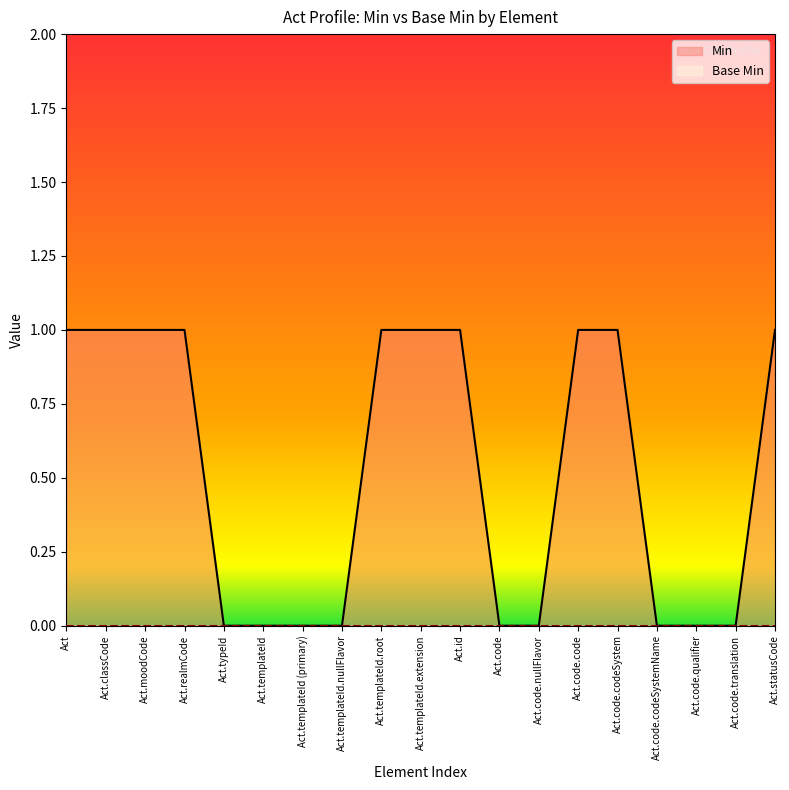

Is it true that the value at Act.templateId (primary) is 0?

True